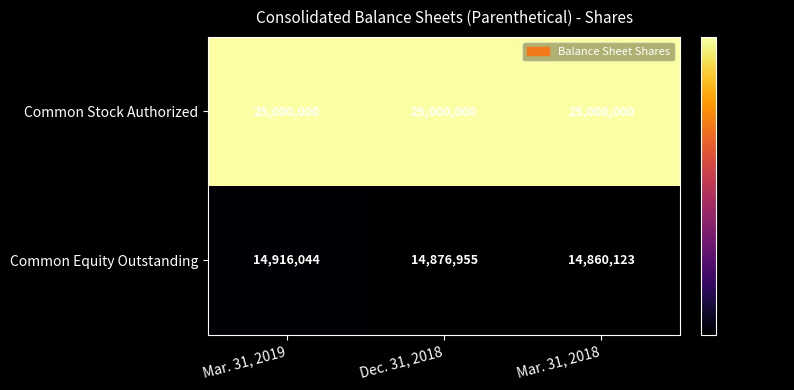

Which series changed the most between Mar. 31, 2019 and Mar. 31, 2018?

Common Equity Outstanding